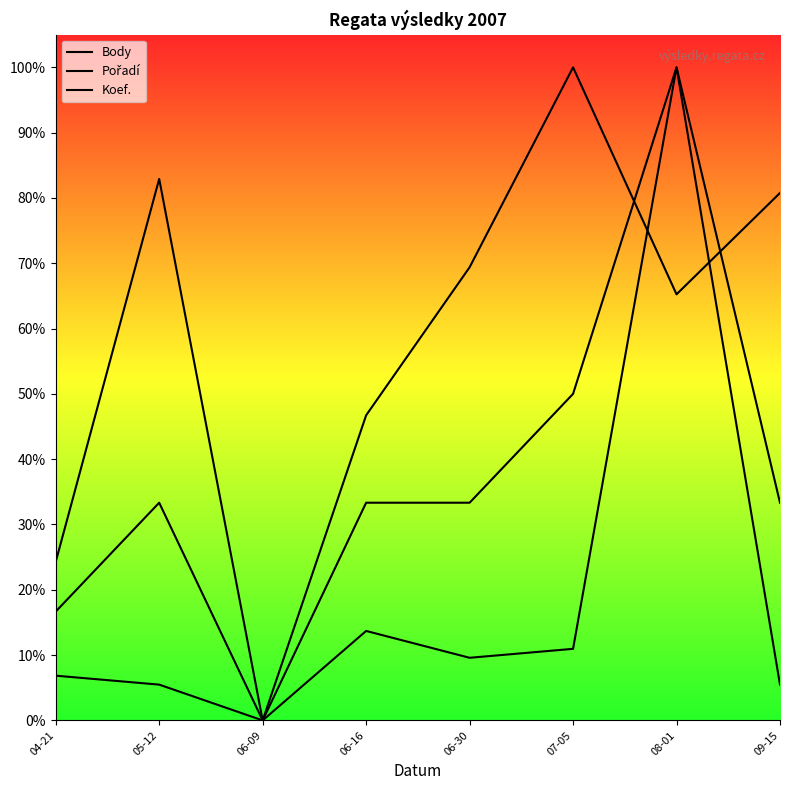

What position from the right is 06-16?

5